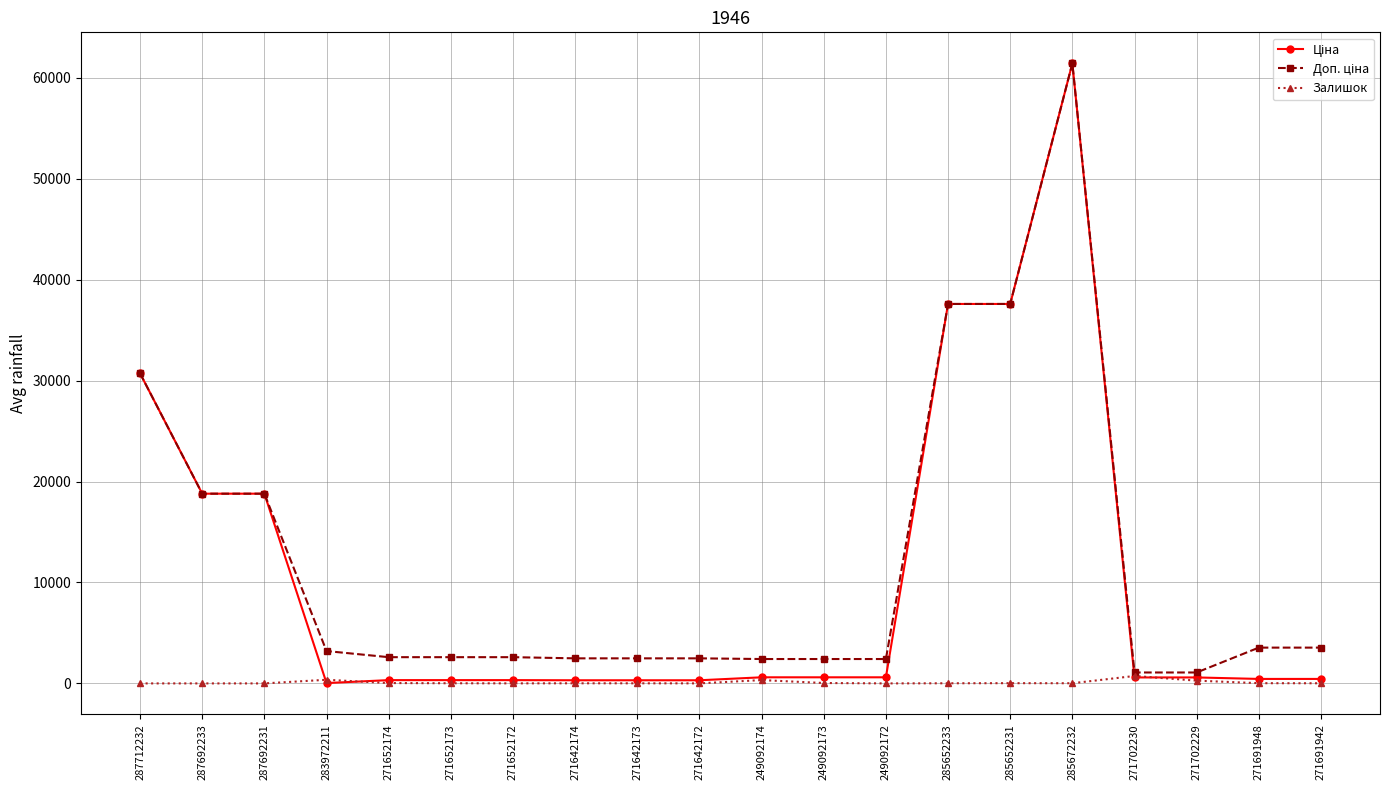

At which category is the sum across all series the highest?

285672232